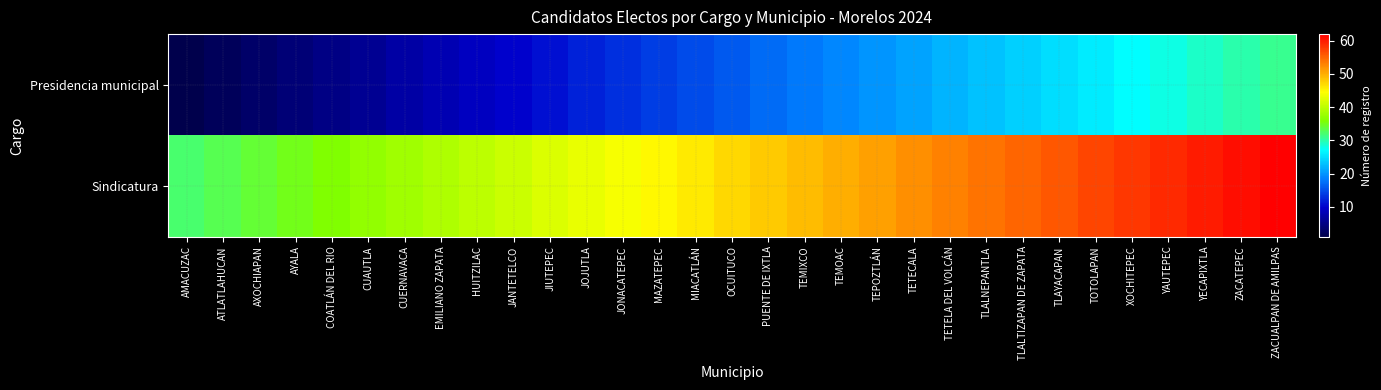

Reading left to right, transcribe all the data shown in this chart.

Presidencia municipal: AMACUZAC=1	ATLATLAHUCAN=2	AXOCHIAPAN=3	AYALA=4	COATLÁN DEL RIO=5	CUAUTLA=6	CUERNAVACA=7	EMILIANO ZAPATA=8	HUITZILAC=9	JANTETELCO=10	JIUTEPEC=11	JOJUTLA=12	JONACATEPEC=13	MAZATEPEC=14	MIACATLÁN=15	OCUITUCO=16	PUENTE DE IXTLA=17	TEMIXCO=18	TEMOAC=19	TEPOZTLÁN=20	TETECALA=21	TETELA DEL VOLCÁN=22	TLALNEPANTLA=23	TLALTIZAPAN DE ZAPATA=24	TLAYACAPAN=25	TOTOLAPAN=26	XOCHITEPEC=27	YAUTEPEC=28	YECAPIXTLA=29	ZACATEPEC=30	ZACUALPAN DE AMILPAS=31
Sindicatura: AMACUZAC=32	ATLATLAHUCAN=33	AXOCHIAPAN=34	AYALA=35	COATLÁN DEL RIO=36	CUAUTLA=37	CUERNAVACA=38	EMILIANO ZAPATA=39	HUITZILAC=40	JANTETELCO=41	JIUTEPEC=42	JOJUTLA=43	JONACATEPEC=44	MAZATEPEC=45	MIACATLÁN=46	OCUITUCO=47	PUENTE DE IXTLA=48	TEMIXCO=49	TEMOAC=50	TEPOZTLÁN=51	TETECALA=52	TETELA DEL VOLCÁN=53	TLALNEPANTLA=54	TLALTIZAPAN DE ZAPATA=55	TLAYACAPAN=56	TOTOLAPAN=57	XOCHITEPEC=58	YAUTEPEC=59	YECAPIXTLA=60	ZACATEPEC=61	ZACUALPAN DE AMILPAS=62